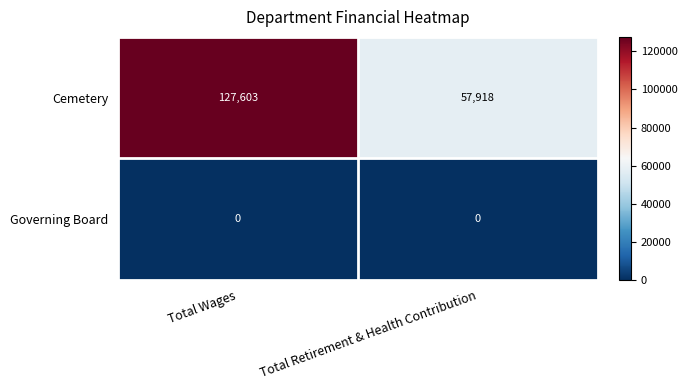

Which series has the largest total across all categories?

Cemetery